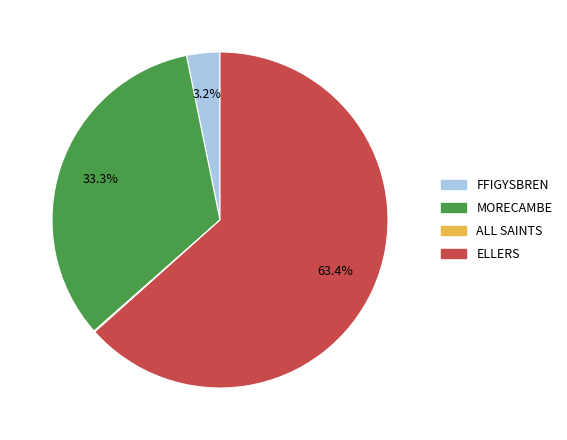

Between ELLERS and MORECAMBE, which is larger?

ELLERS